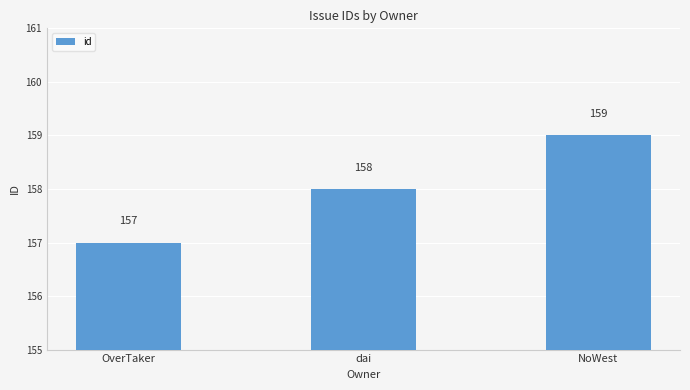

List the labels in order of value, smallest first.

OverTaker, dai, NoWest